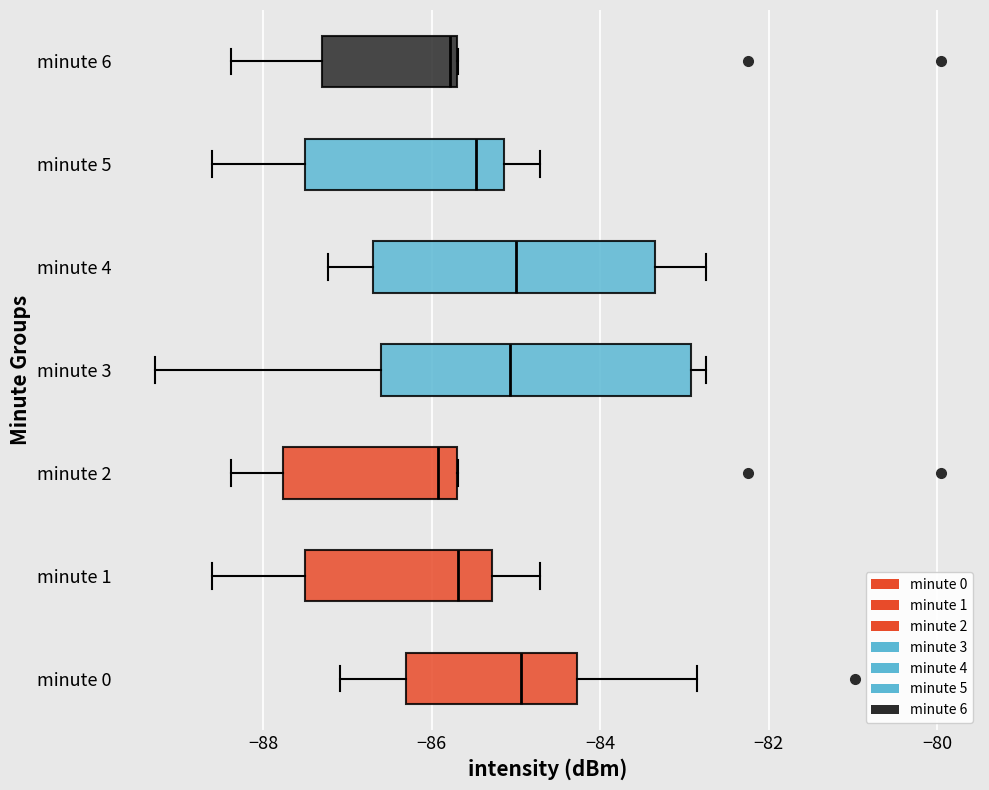

Comparing the boxes themselves (not the whiskers), which one is the widest?

minute 3